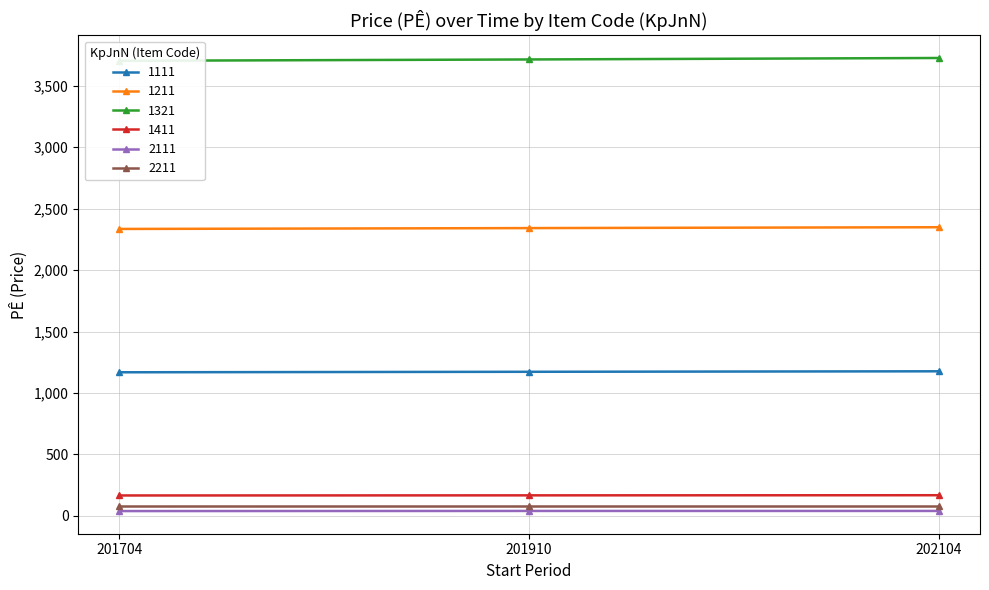

How many 1411 values are between 165 and 167?

3